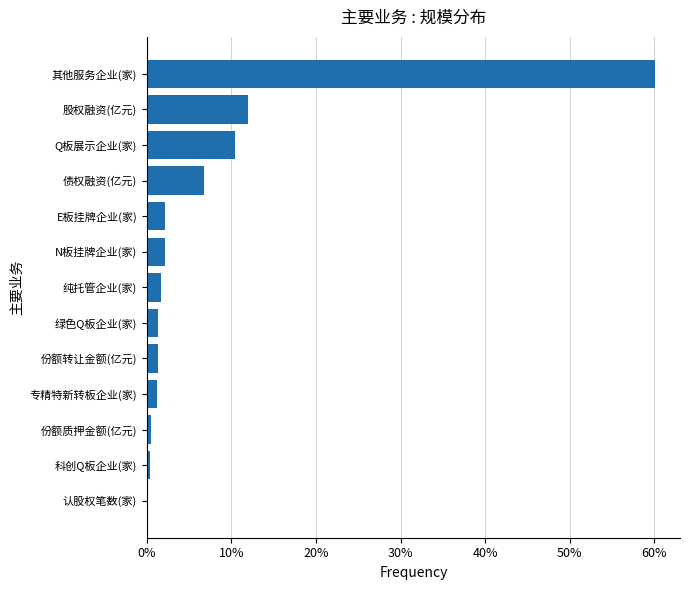

What is the sum of all values?

1.0